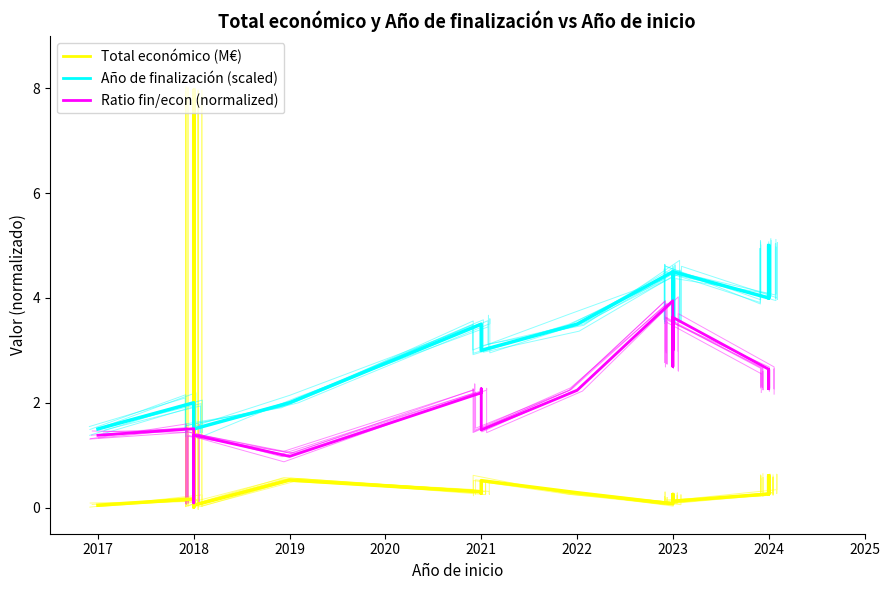

Reading left to right, extract all data points from this chart.

Total económico (M€): 0.1	0.2	0.0	8.0	0.3	0.0	0.6	0.3	0.3	0.5	0.3	0.1	0.2	0.2	0.1	0.1	0.1	0.3	0.6	0.2	0.6
Año de finalización (scaled): 1.5	1.9	1.4	1.4	1.5	1.5	2.0	3.6	3.5	3.1	3.5	4.7	4.6	4.4	4.4	3.5	4.5	4.1	5.0	4.0	4.9
Ratio fin/econ (normalized): 1.3	1.4	1.4	0.1	1.0	1.5	1.0	2.2	2.3	1.4	2.2	3.9	3.5	3.0	3.7	2.8	3.6	2.7	2.3	2.6	2.3